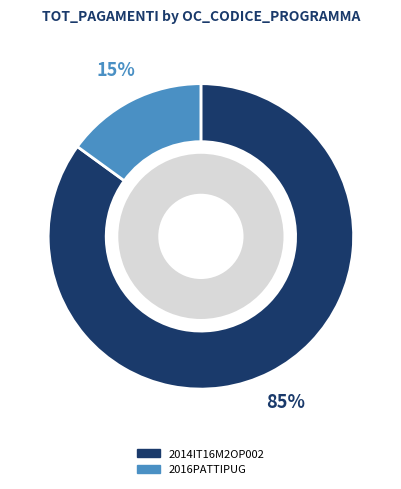

How many segments does this pie chart have?

2